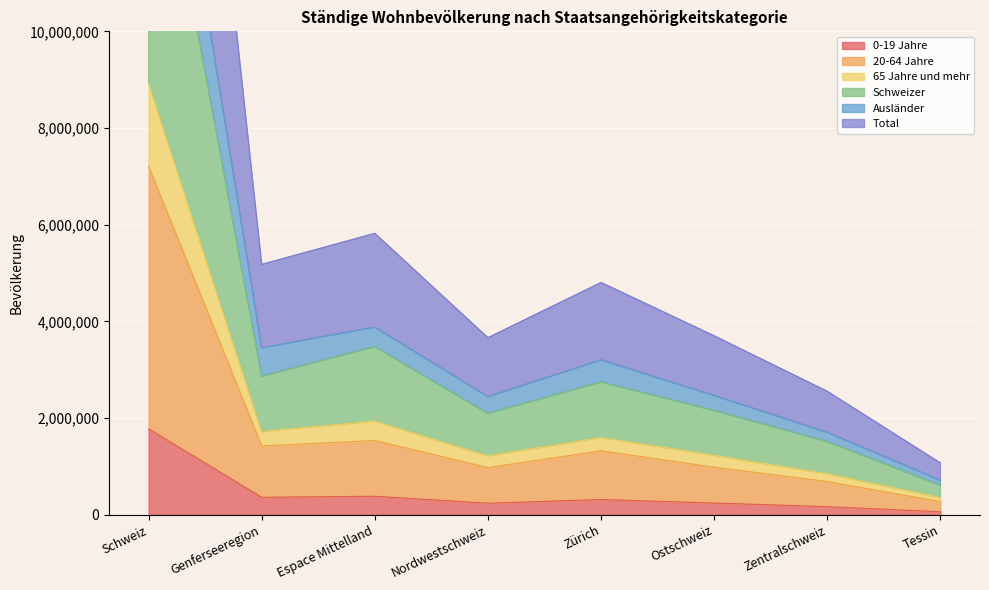

True or false: 0-19 Jahre has a value of 244169 at Ostschweiz.

True